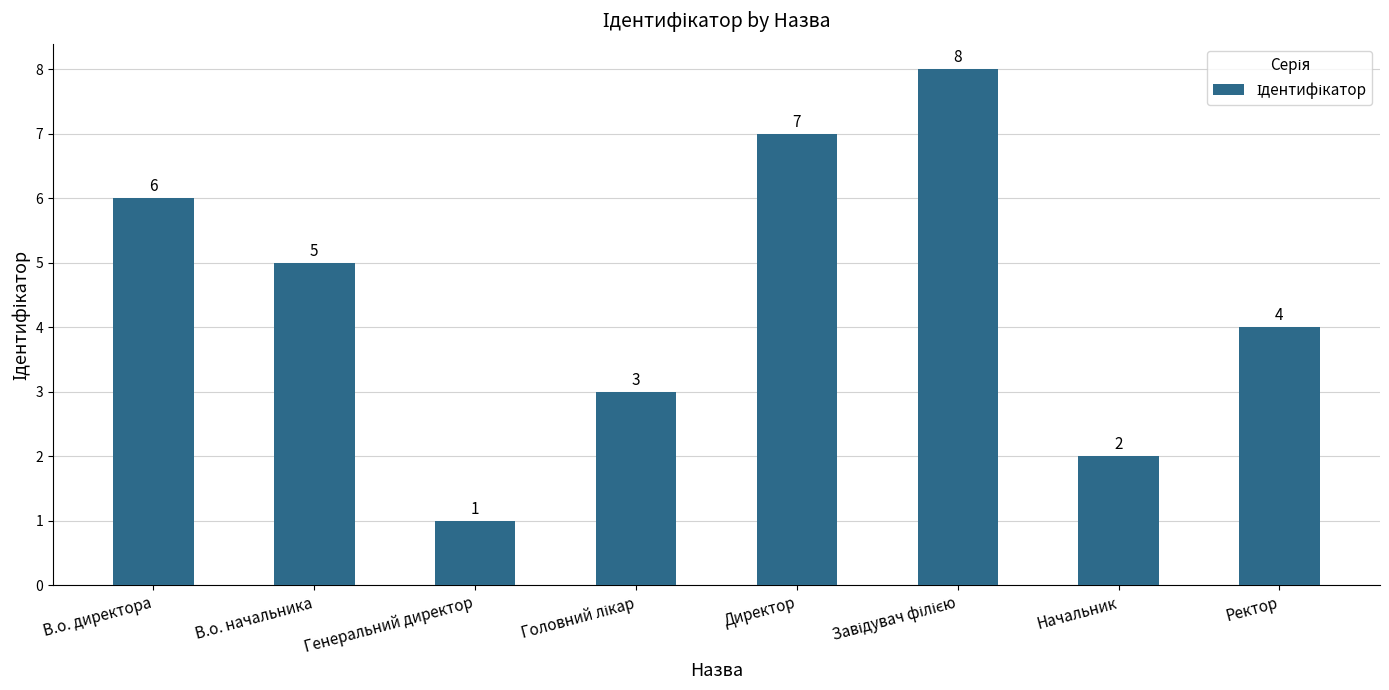

What is the greatest value displayed?

8